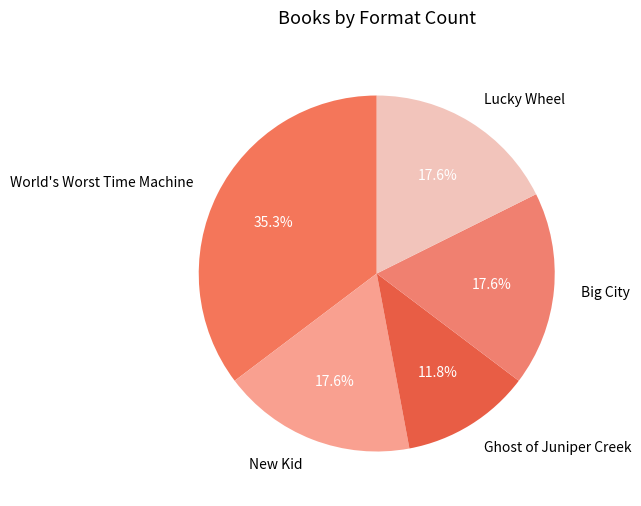

What portion of the pie excludes World's Worst Time Machine?

64.7%